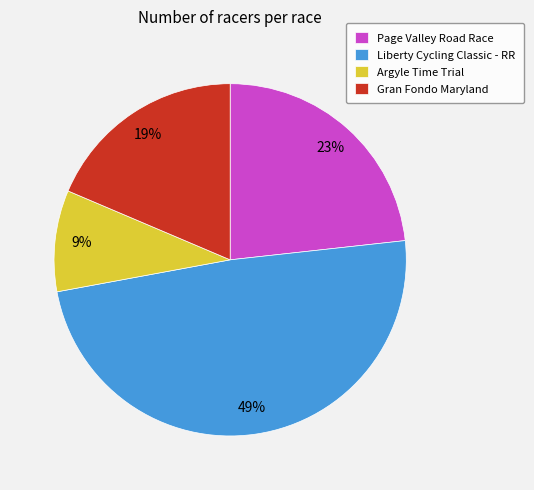

Is the sum of Page Valley Road Race and Gran Fondo Maryland greater than half?

No